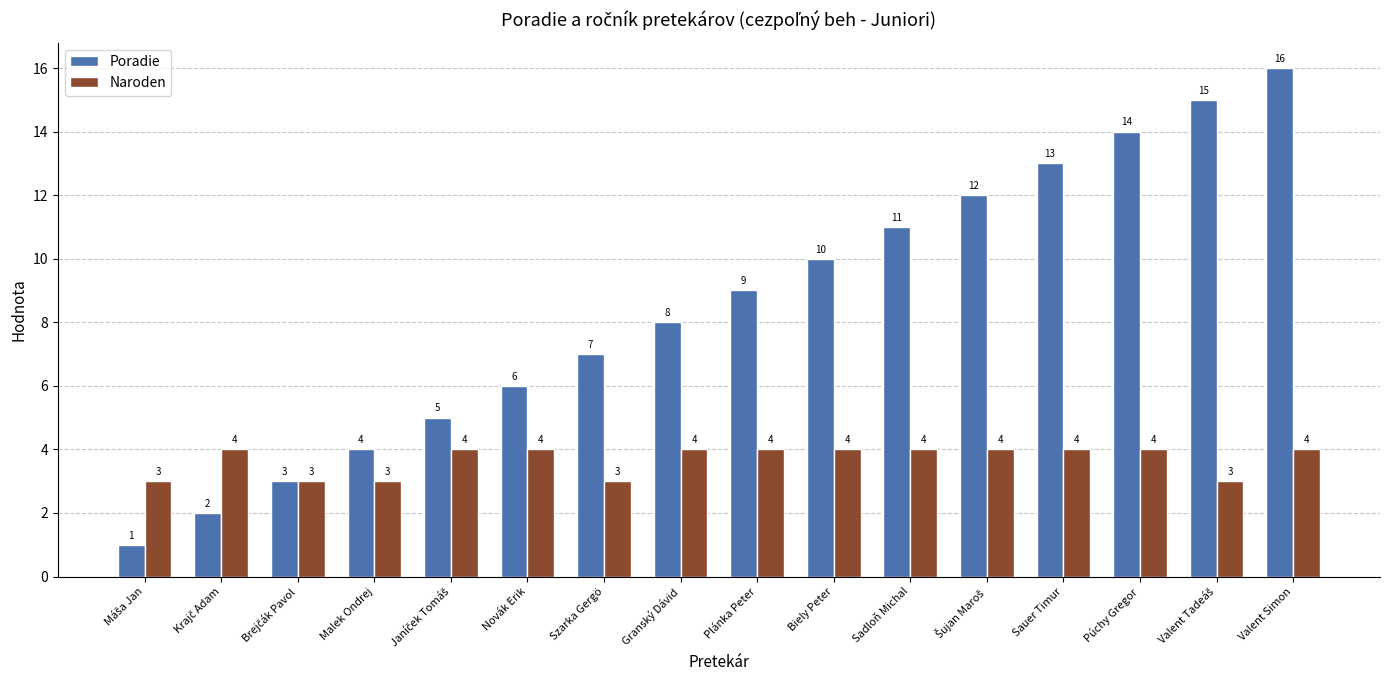

List the series in order of their overall mean, lowest first.

Naroden, Poradie